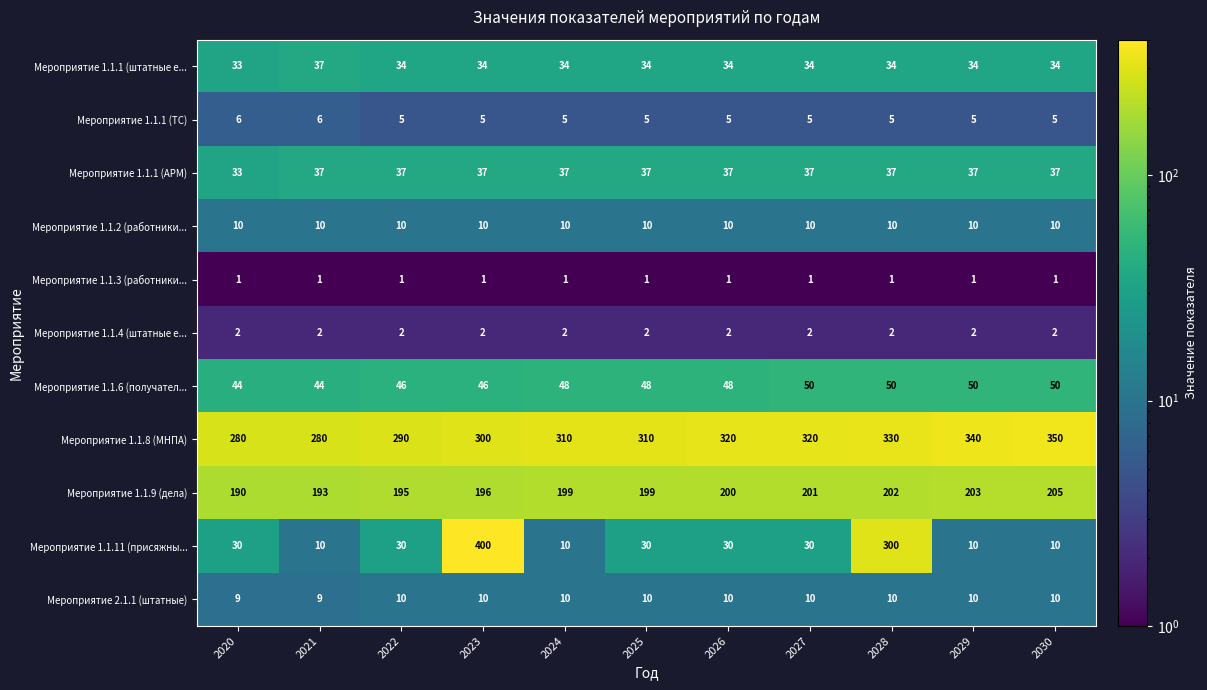

What is the difference between the Мероприятие 1.1.8 (МНПА) values at 2030 and 2028?

20